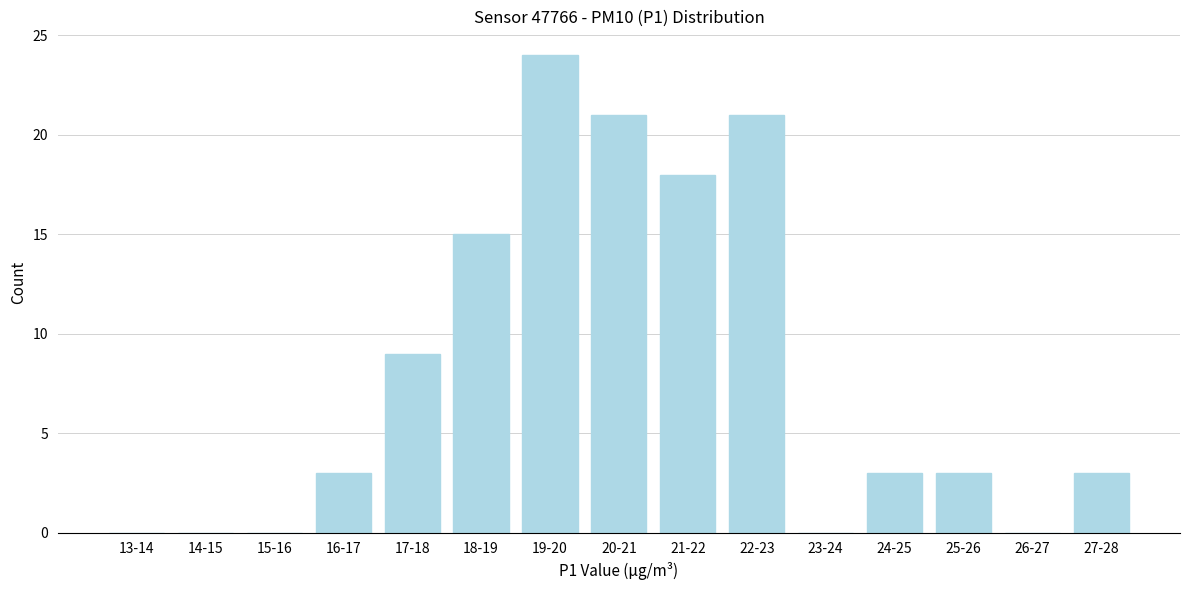

Reading left to right, transcribe all the data shown in this chart.

13-14=0	14-15=0	15-16=0	16-17=3	17-18=9	18-19=15	19-20=24	20-21=21	21-22=18	22-23=21	23-24=0	24-25=3	25-26=3	26-27=0	27-28=3